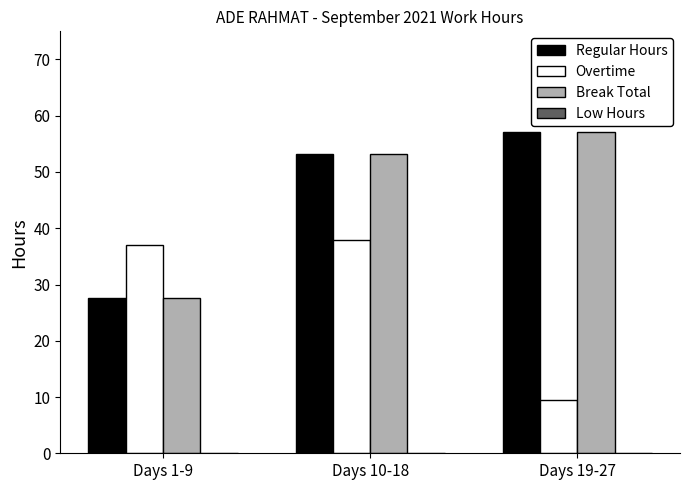

What is the total value across all series at Days 10-18?

144.2